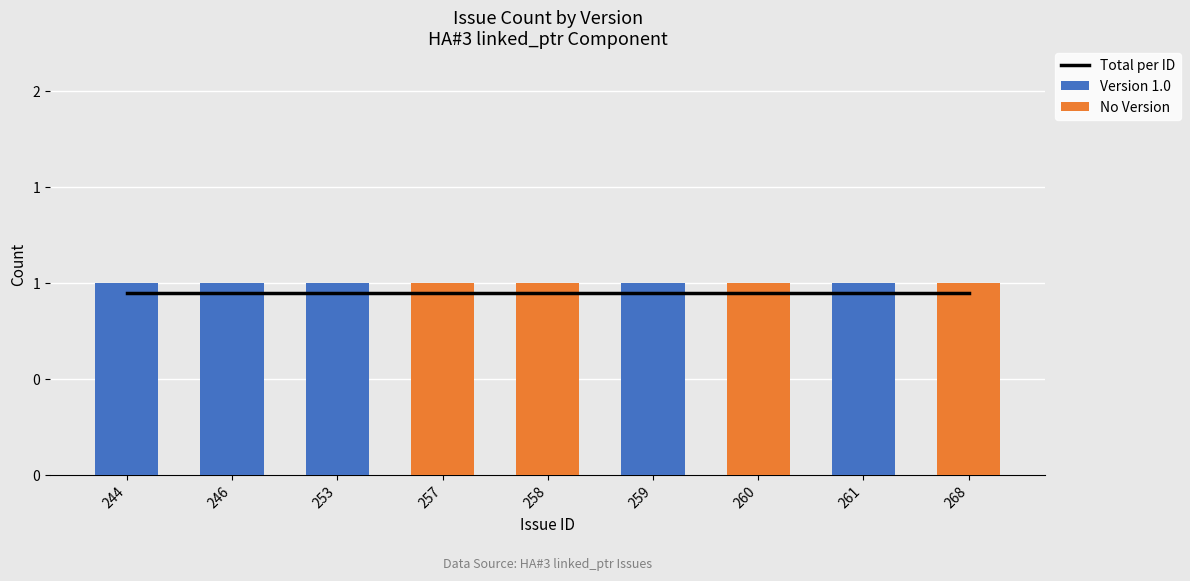

Are the bars grouped side by side (vs. stacked)?

Yes